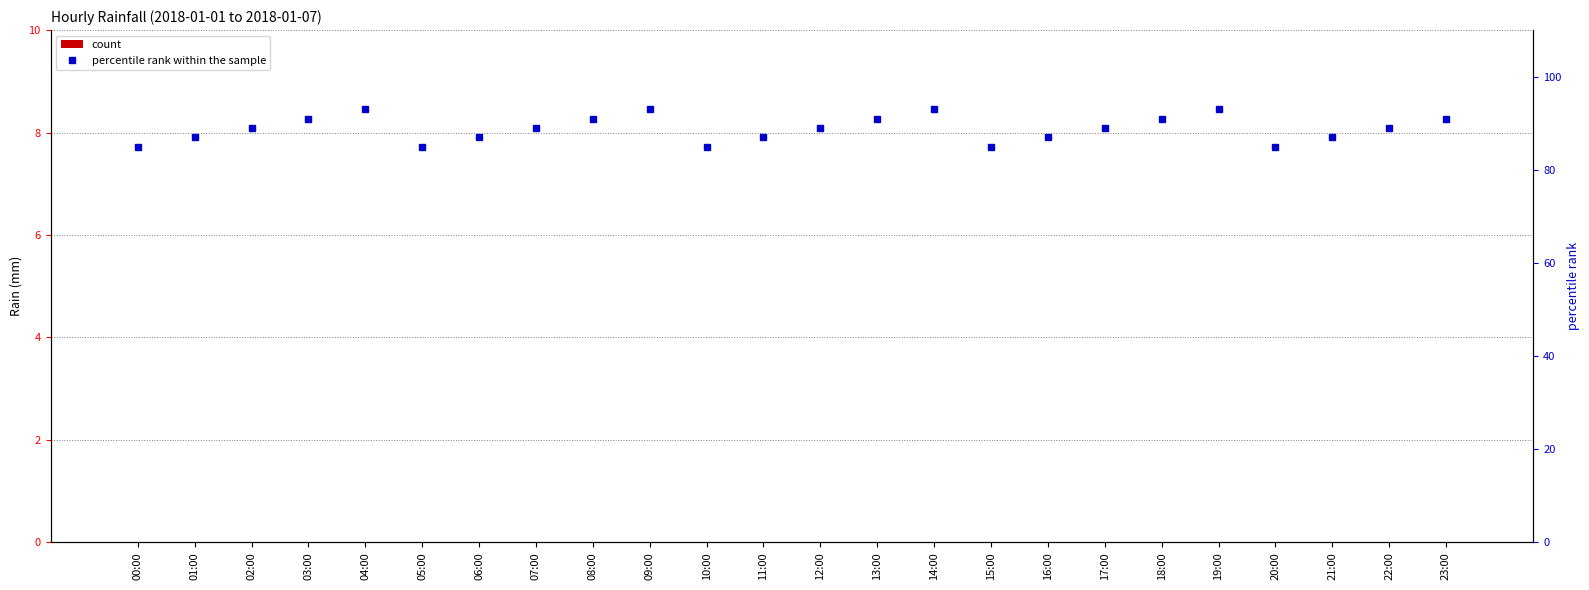

What is the lowest value of the percentile rank within the sample series?

85